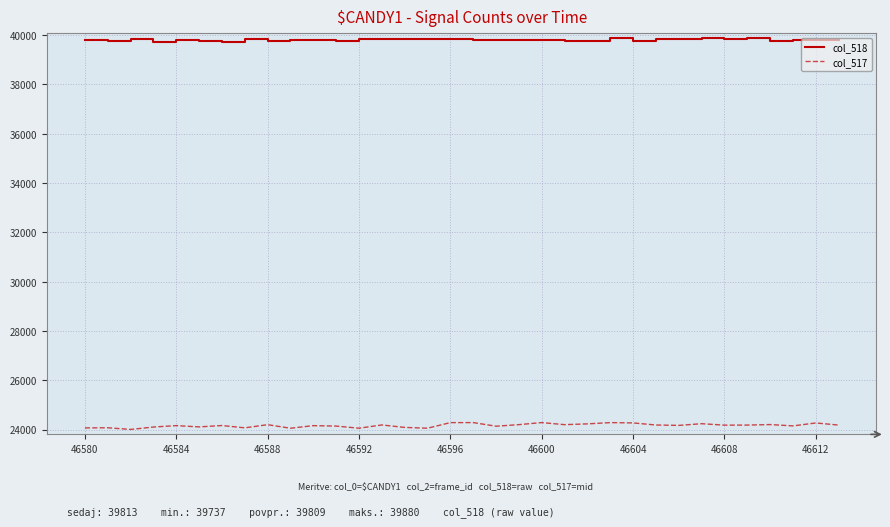

Which series has the largest total across all categories?

col_518